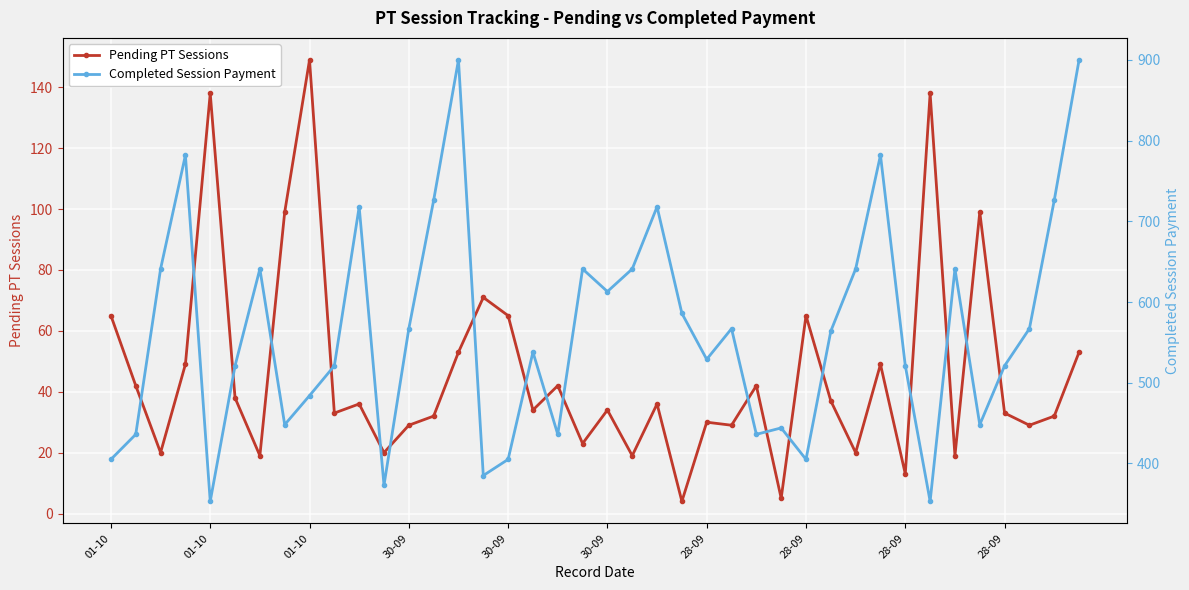

What is the value of the Pending PT Sessions point at the 36th from the left?

99